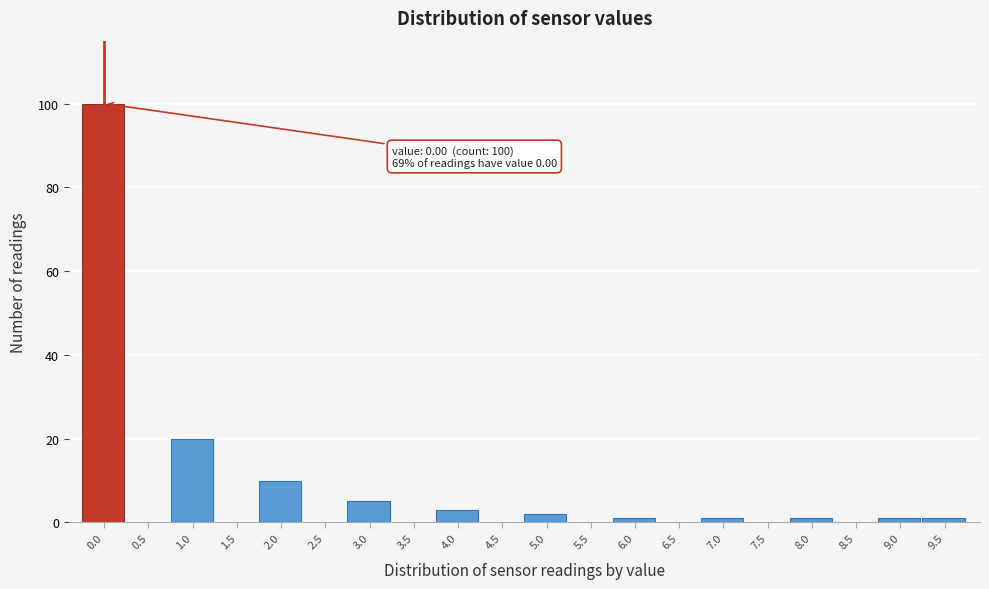

Reading left to right, transcribe all the data shown in this chart.

0.0=100	0.5=0	1.0=20	1.5=0	2.0=10	2.5=0	3.0=5	3.5=0	4.0=3	4.5=0	5.0=2	5.5=0	6.0=1	6.5=0	7.0=1	7.5=0	8.0=1	8.5=0	9.0=1	9.5=1